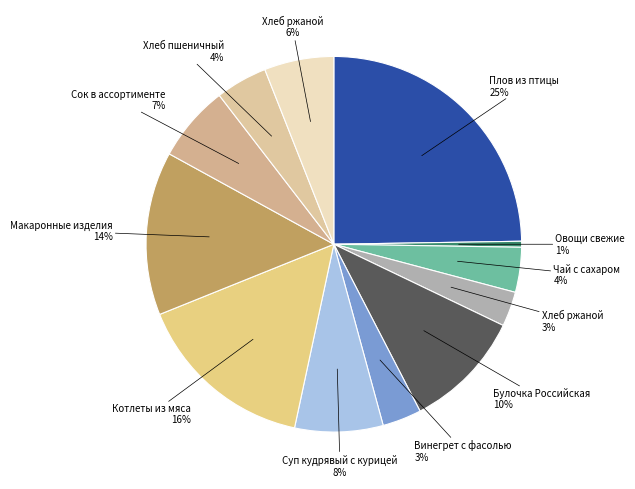

Count the number of slices in the pie.

12